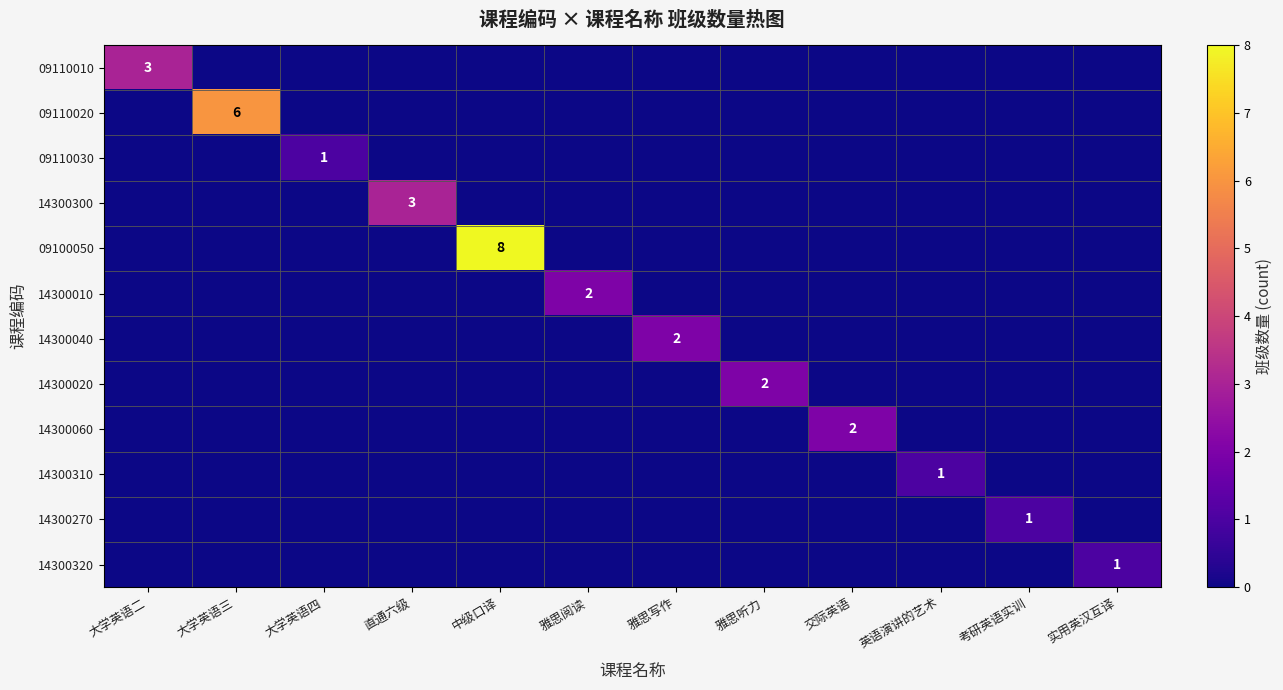

The 14300010 series shows 3 at 雅思阅读. True or false?

False